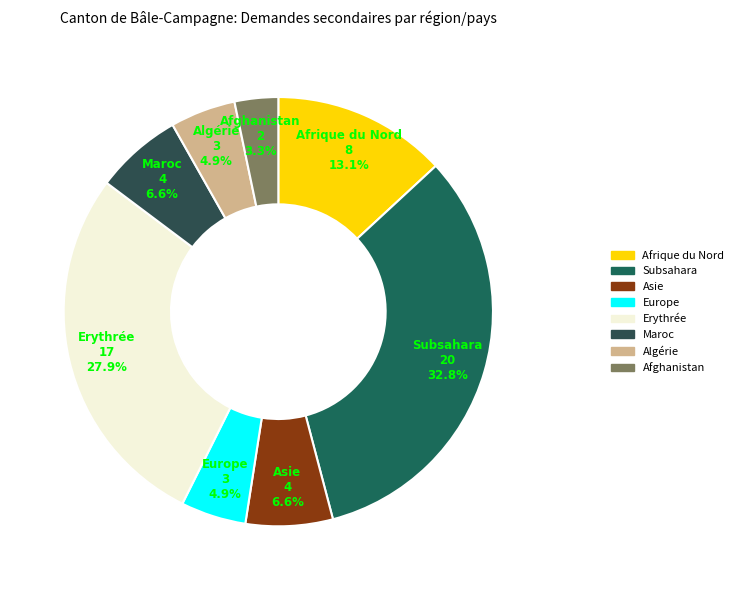

Which has a higher value, Subsahara or Algérie?

Subsahara